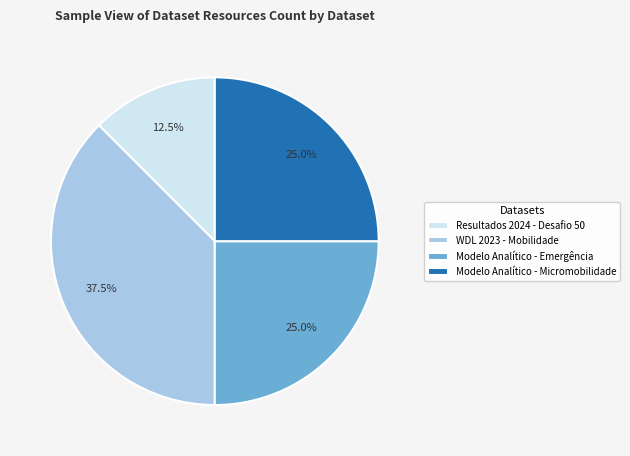

Count the number of slices in the pie.

4